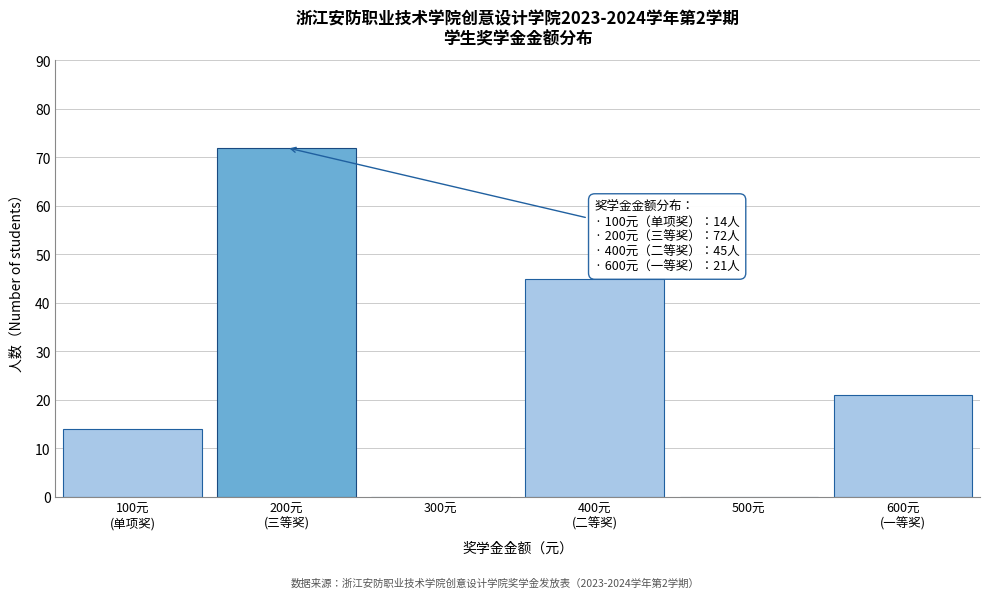

The chart shows a value of -32 at 500元. True or false?

False